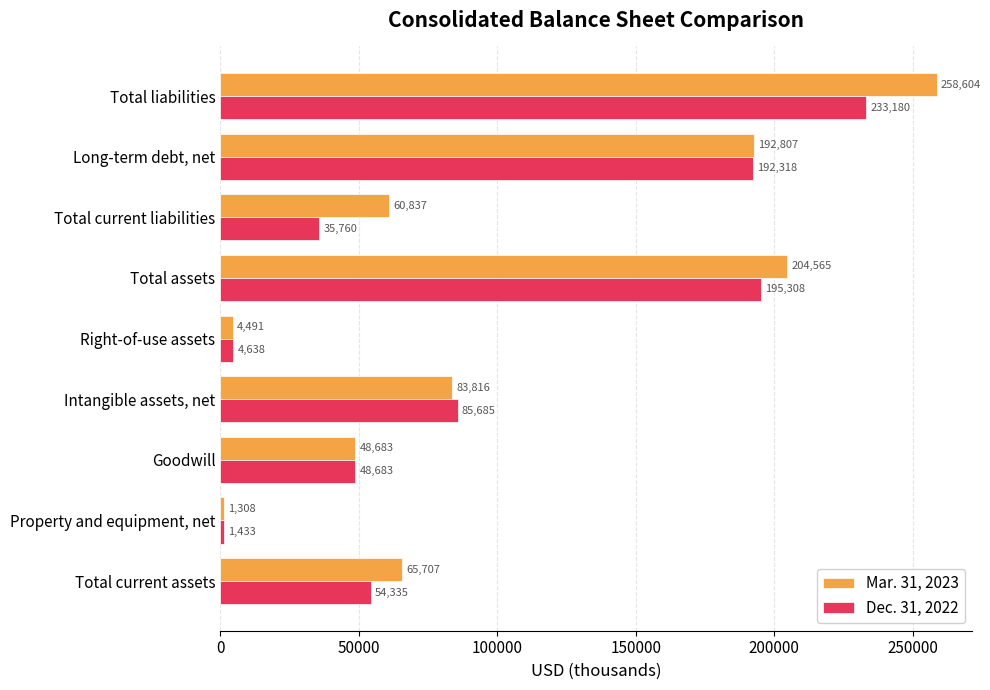

Which series has the widest spread of values?

Mar. 31, 2023